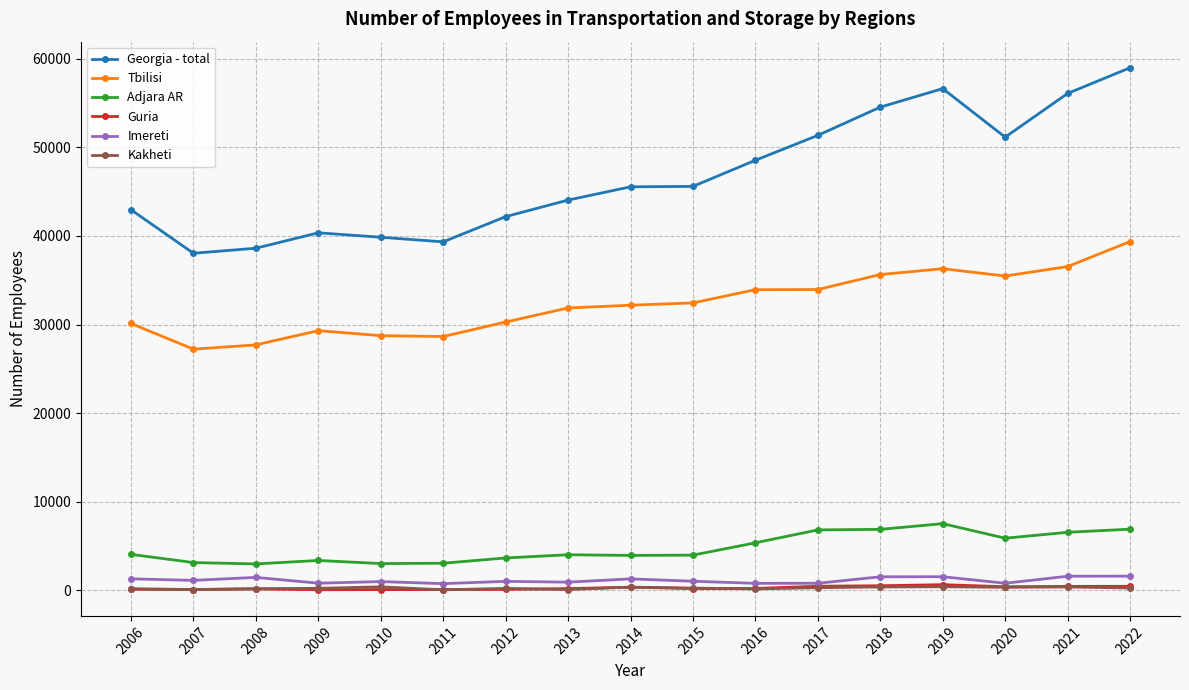

Is it true that Guria equals 210.0 at 2016?

True